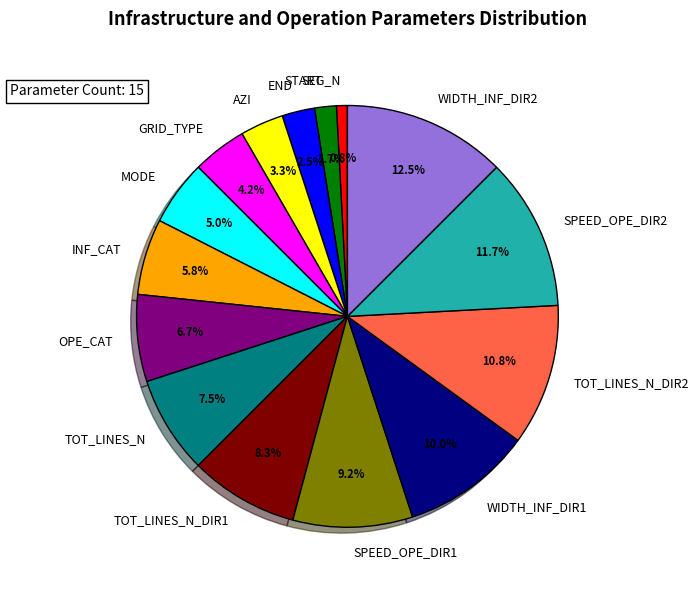

What is the total percentage of OPE_CAT and TOT_LINES_N?

14.2%